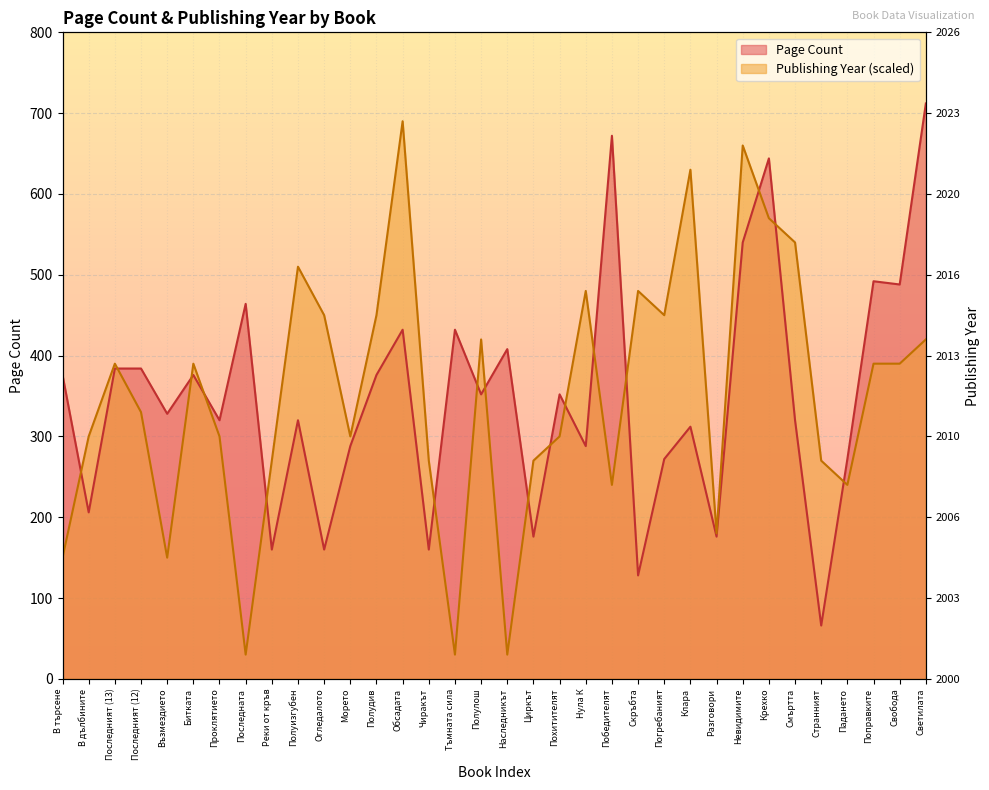

The Page Count series shows 94 at Битката. True or false?

False